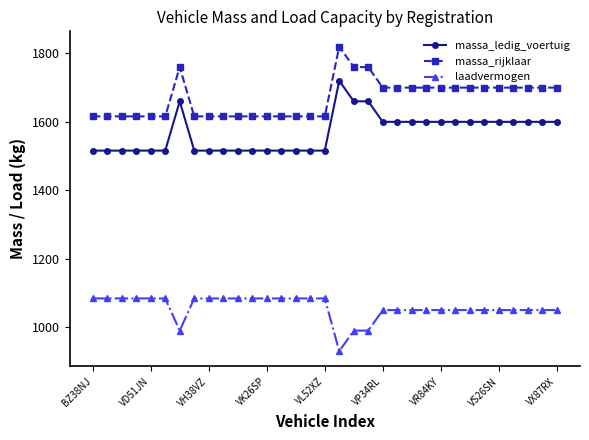

What is the value of the massa_rijklaar point at the 33rd from the left?

1700